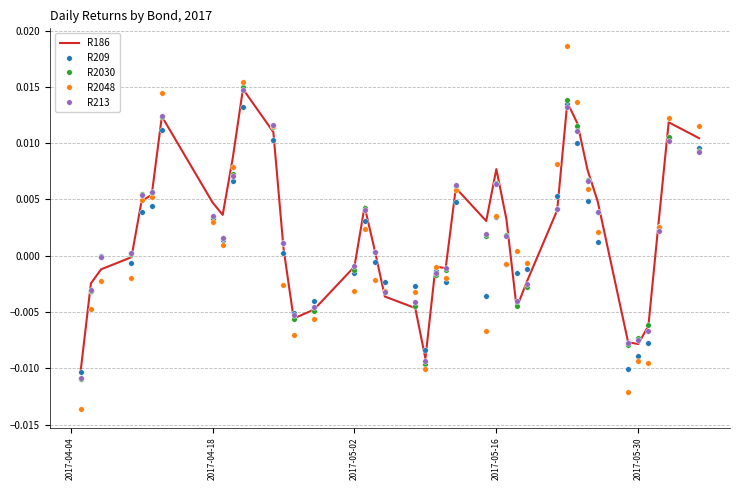

Which series has the widest spread of values?

R2048